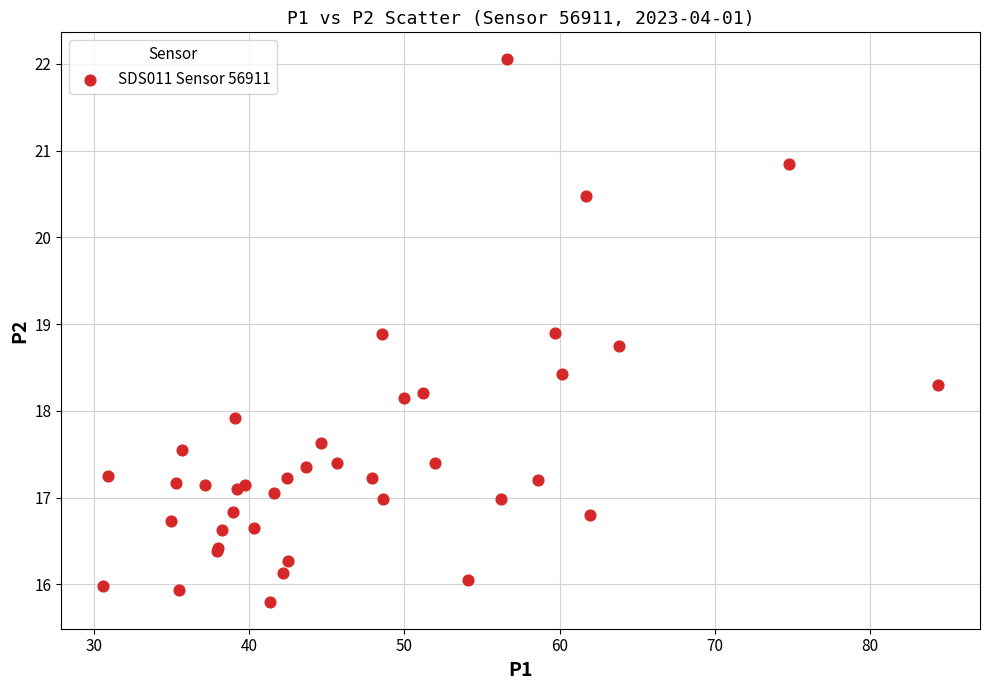

What Y value in the scatter plot is closest to 18?

17.9